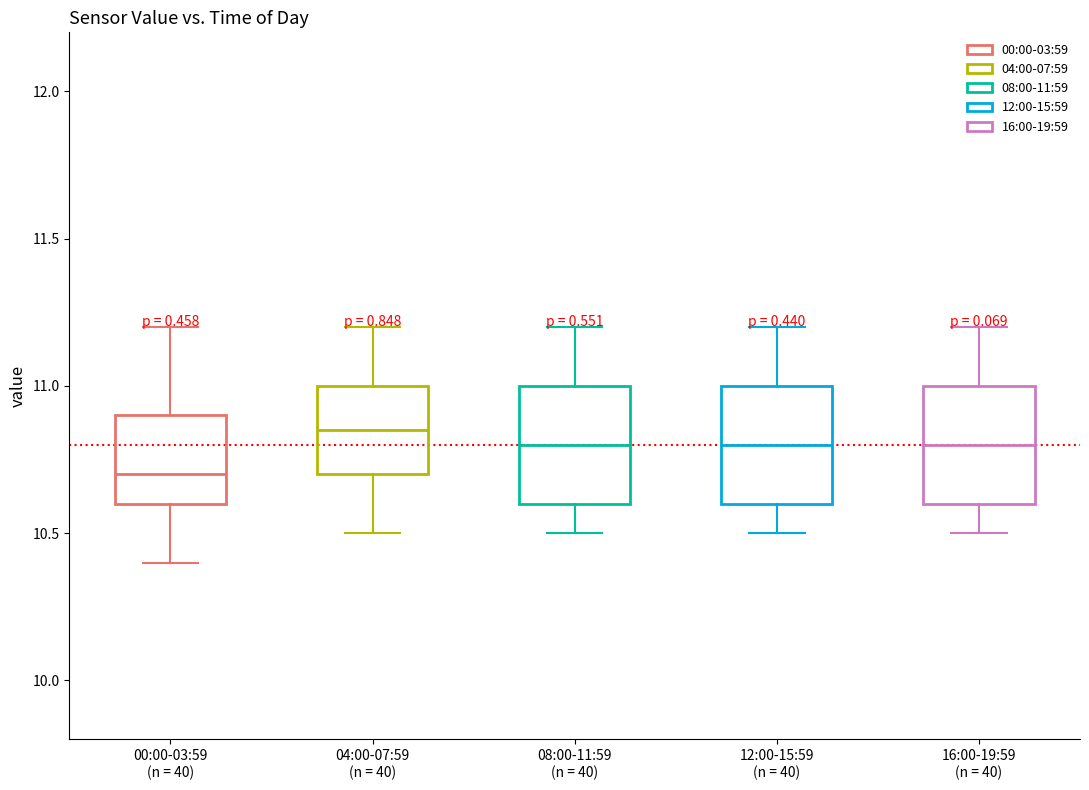

Reading left to right, read every box against the y-axis: the position of its median line, the range the box covers, and the ends of its whiskers. The values are not printed on the chart, so give them approximately, as read against the axis.

00:00-03:59 (n = 40): median 10.70, box 10.60 to 10.90, whiskers 10.40 to 11.20
04:00-07:59 (n = 40): median 10.85, box 10.70 to 11.00, whiskers 10.50 to 11.20
08:00-11:59 (n = 40): median 10.80, box 10.60 to 11.00, whiskers 10.50 to 11.20
12:00-15:59 (n = 40): median 10.80, box 10.60 to 11.00, whiskers 10.50 to 11.20
16:00-19:59 (n = 40): median 10.80, box 10.60 to 11.00, whiskers 10.50 to 11.20